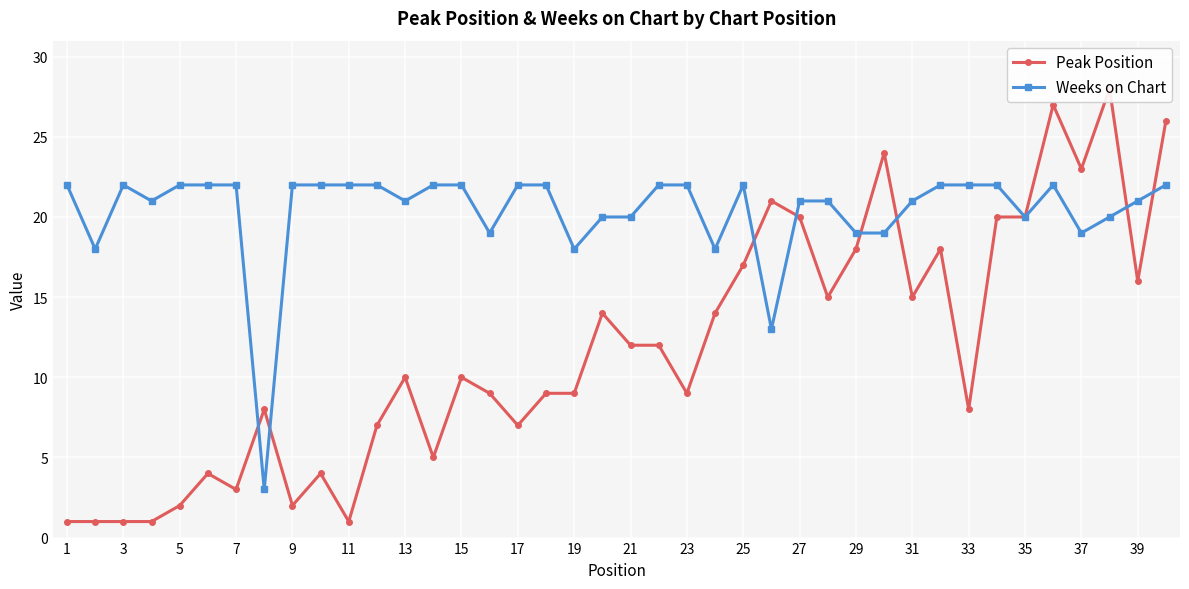

At how many categories does at least one series exceed 3?

40